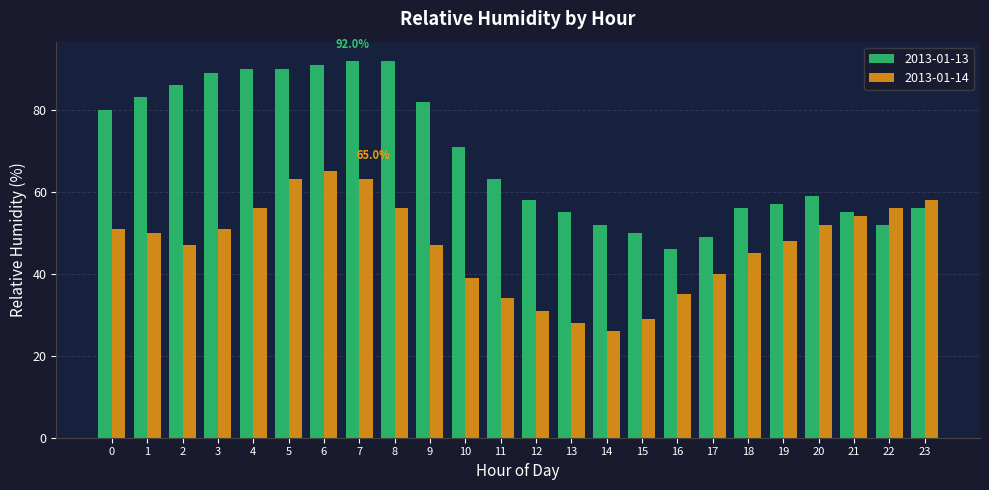

The value of 2013-01-14 at 23 is 58. True or false?

True